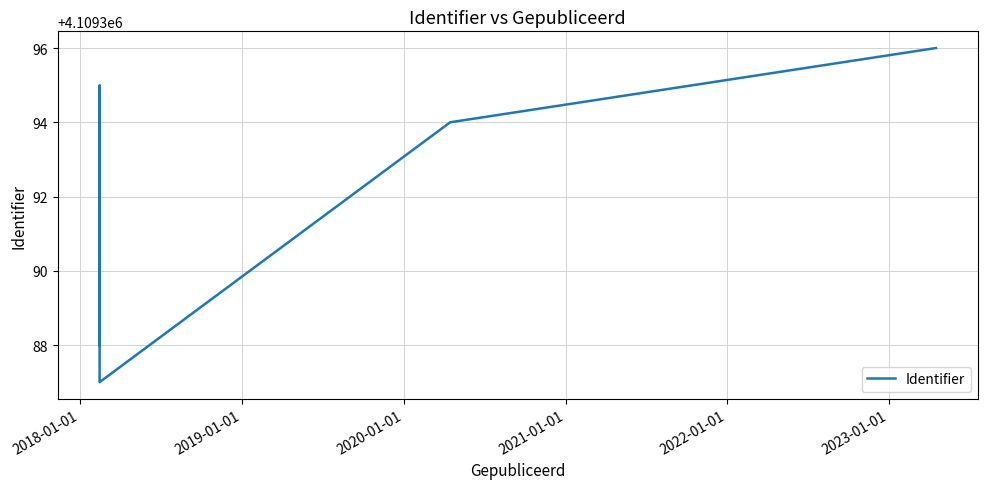

True or false: the data has more than 1 interior local peaks.

False